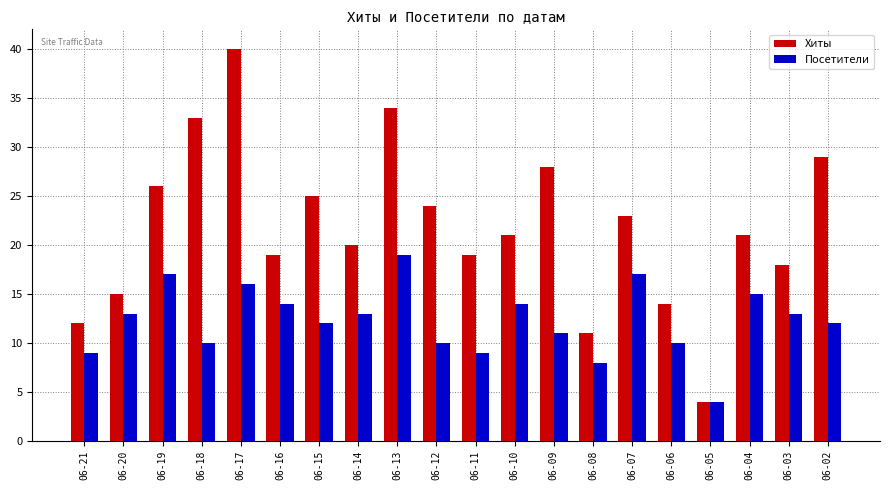

What is the difference between the highest and lowest values at 06-06?

4